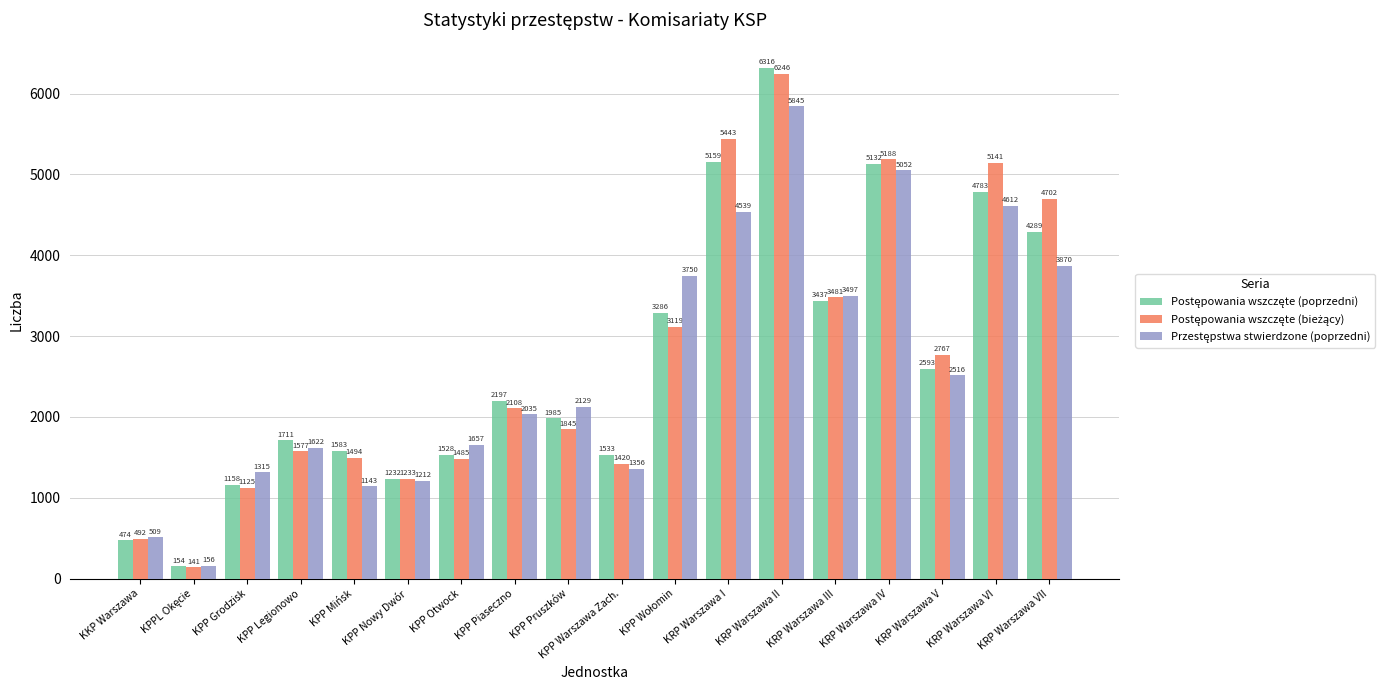

At which category is the sum across all series the highest?

KRP Warszawa II